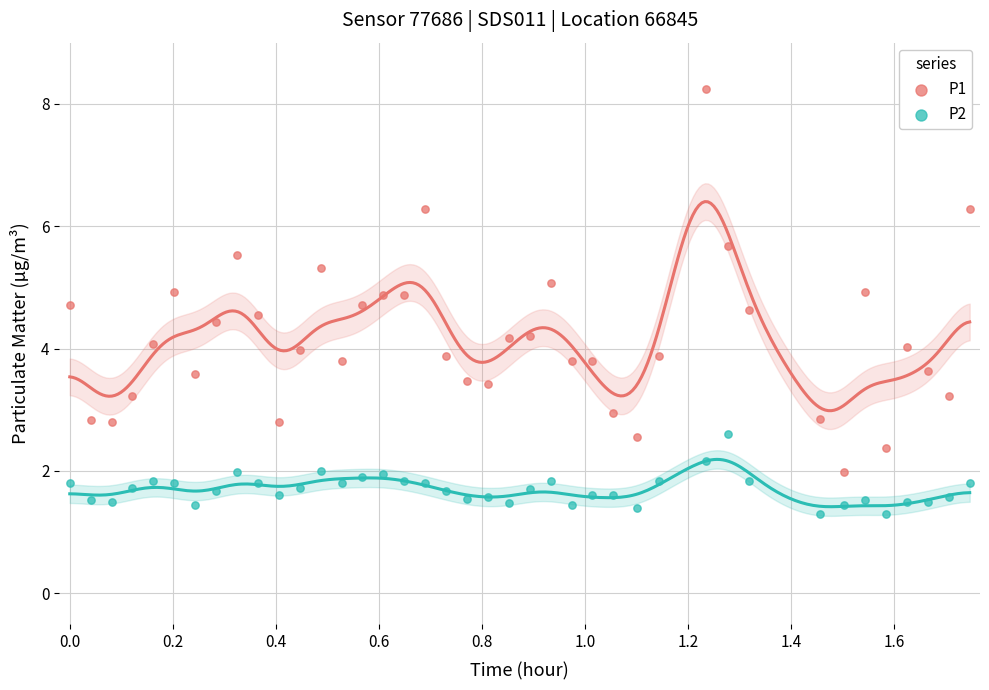

What is the X range (max minus min) for the scatter plot?

1.7